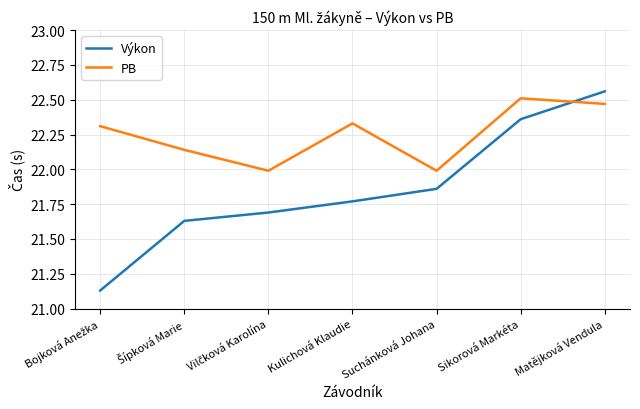

What position from the right is Matějková Vendula?

1